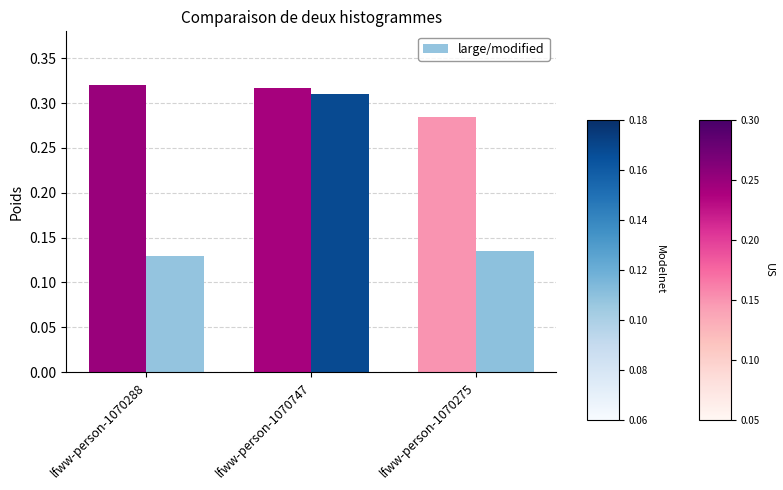

What is the sum of the values at lfww-person-1070288 and lfww-person-1070747?

0.4